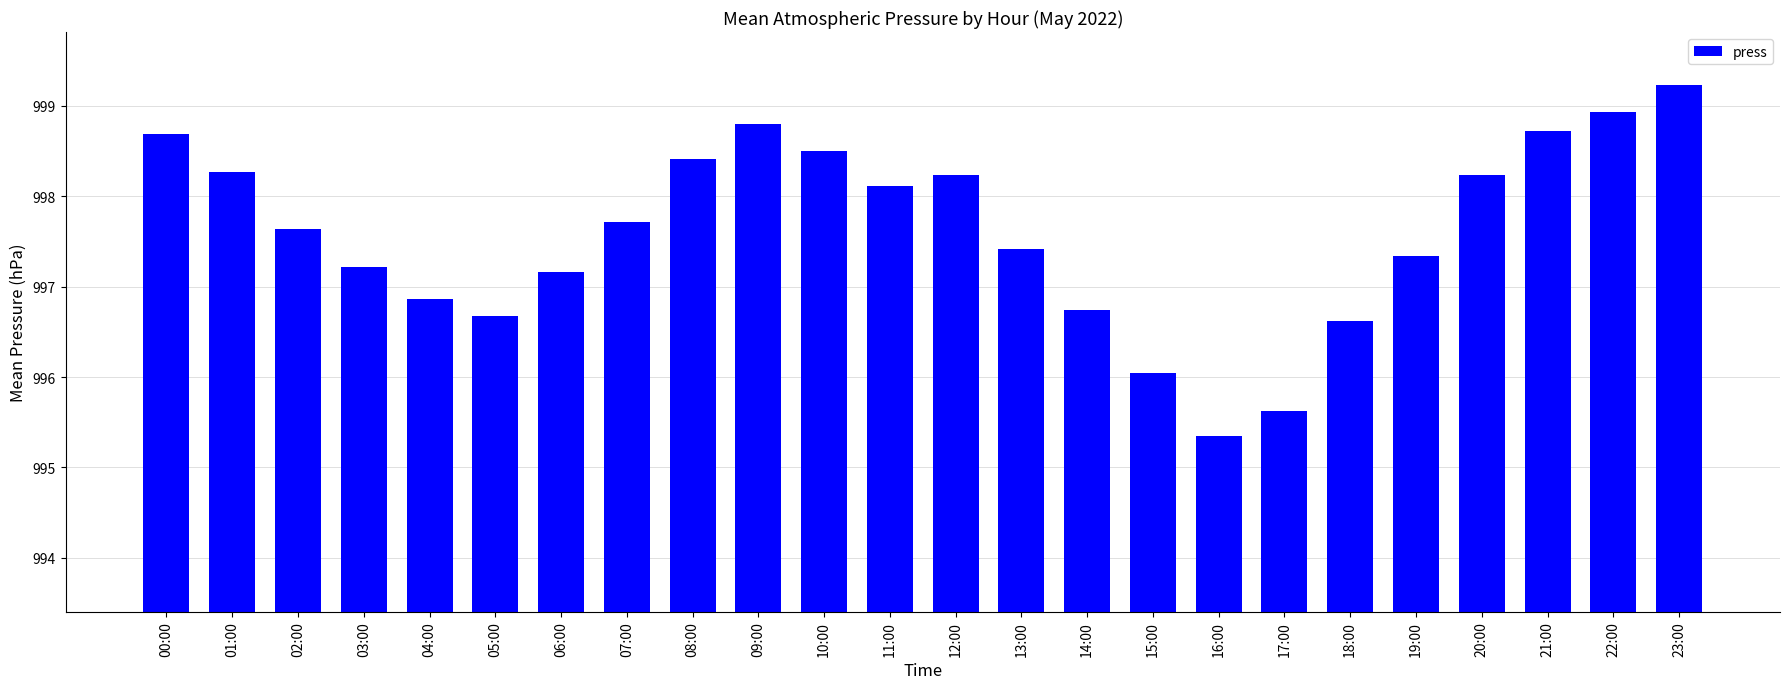

Reading left to right, extract all data points from this chart.

998.7	998.3	997.6	997.2	996.9	996.7	997.2	997.7	998.4	998.8	998.5	998.1	998.2	997.4	996.7	996.0	995.3	995.6	996.6	997.3	998.2	998.7	998.9	999.2